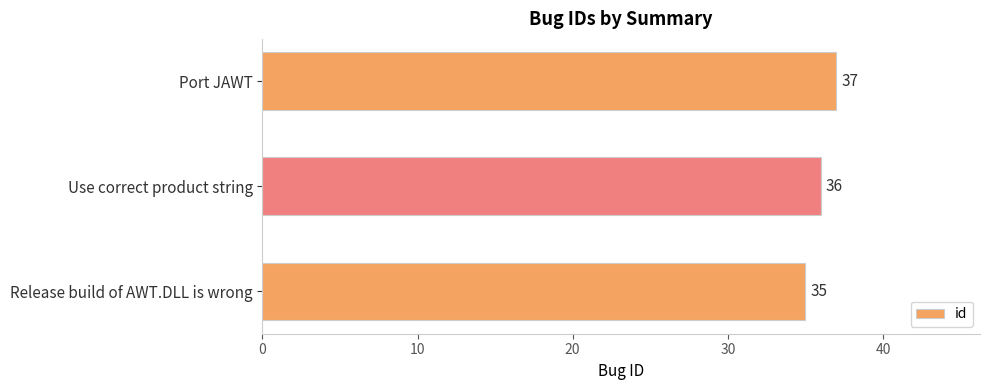

What is the average value?

36